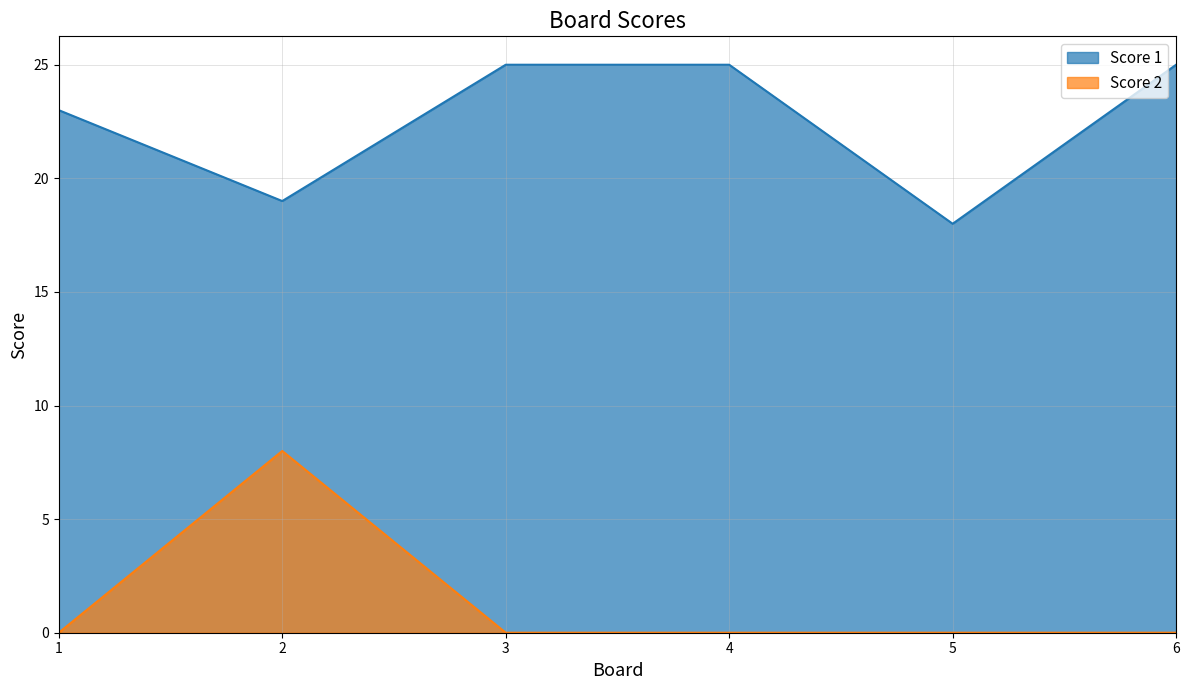

What are all the series names shown in the legend?

Score 1, Score 2